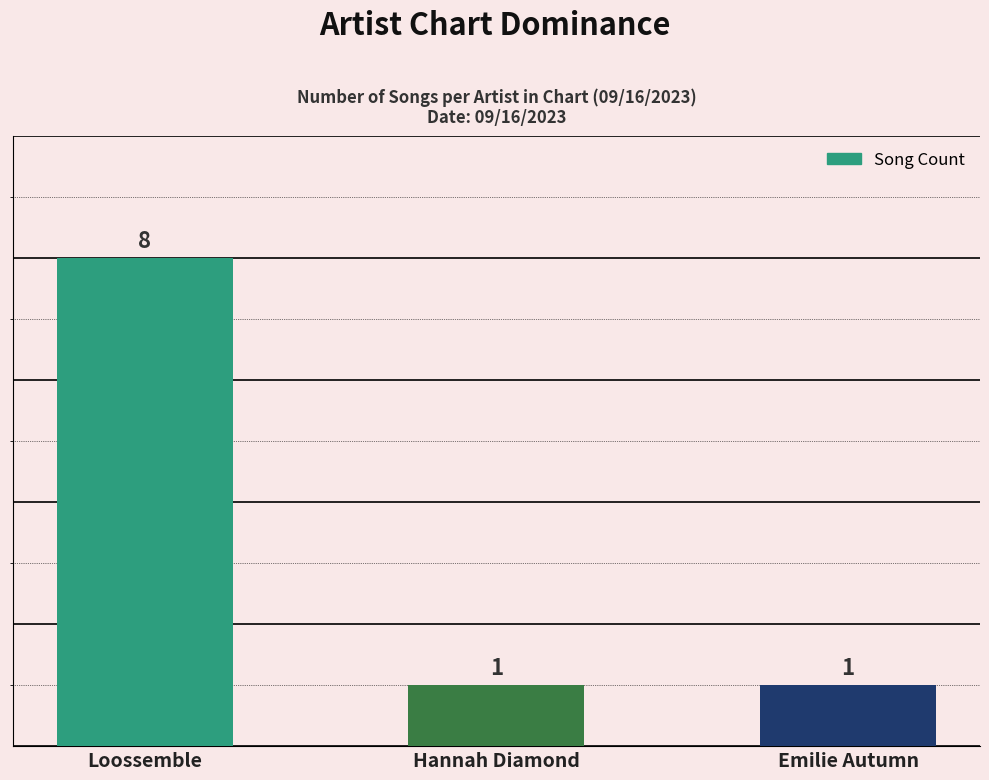

What is the smallest value displayed?

1